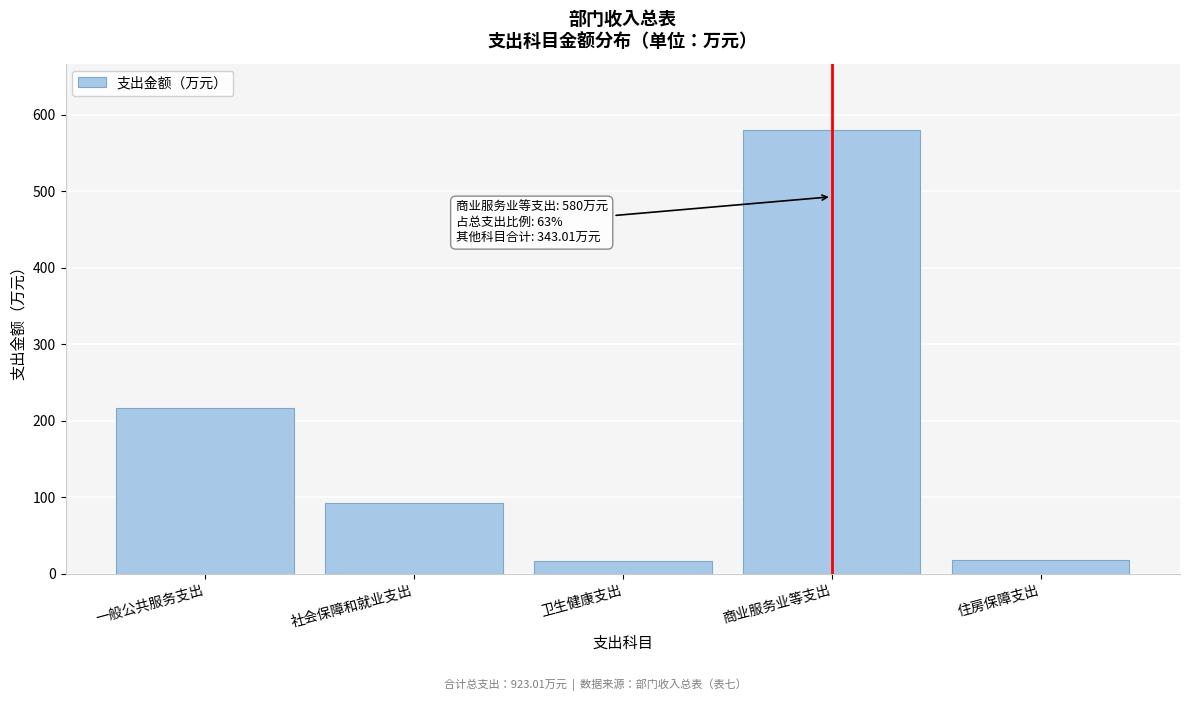

What is the average value?

184.6